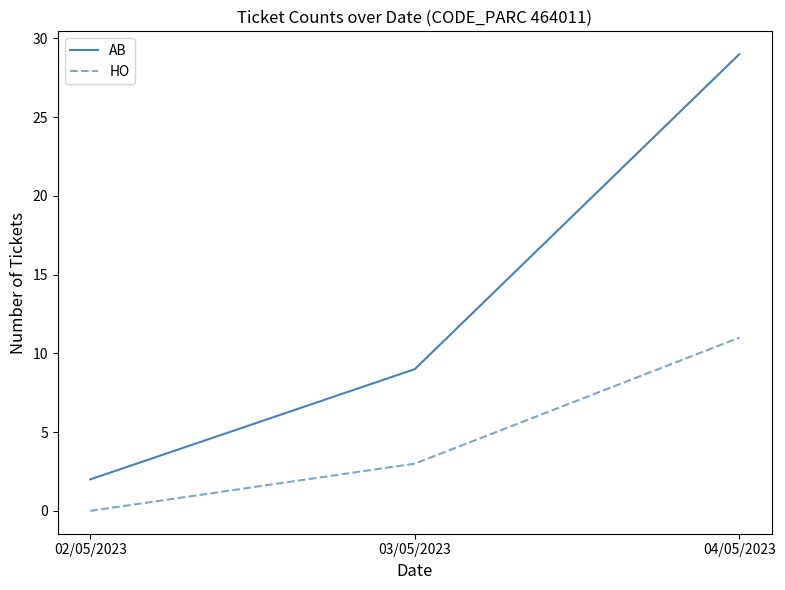

How many lines are shown in the chart?

2